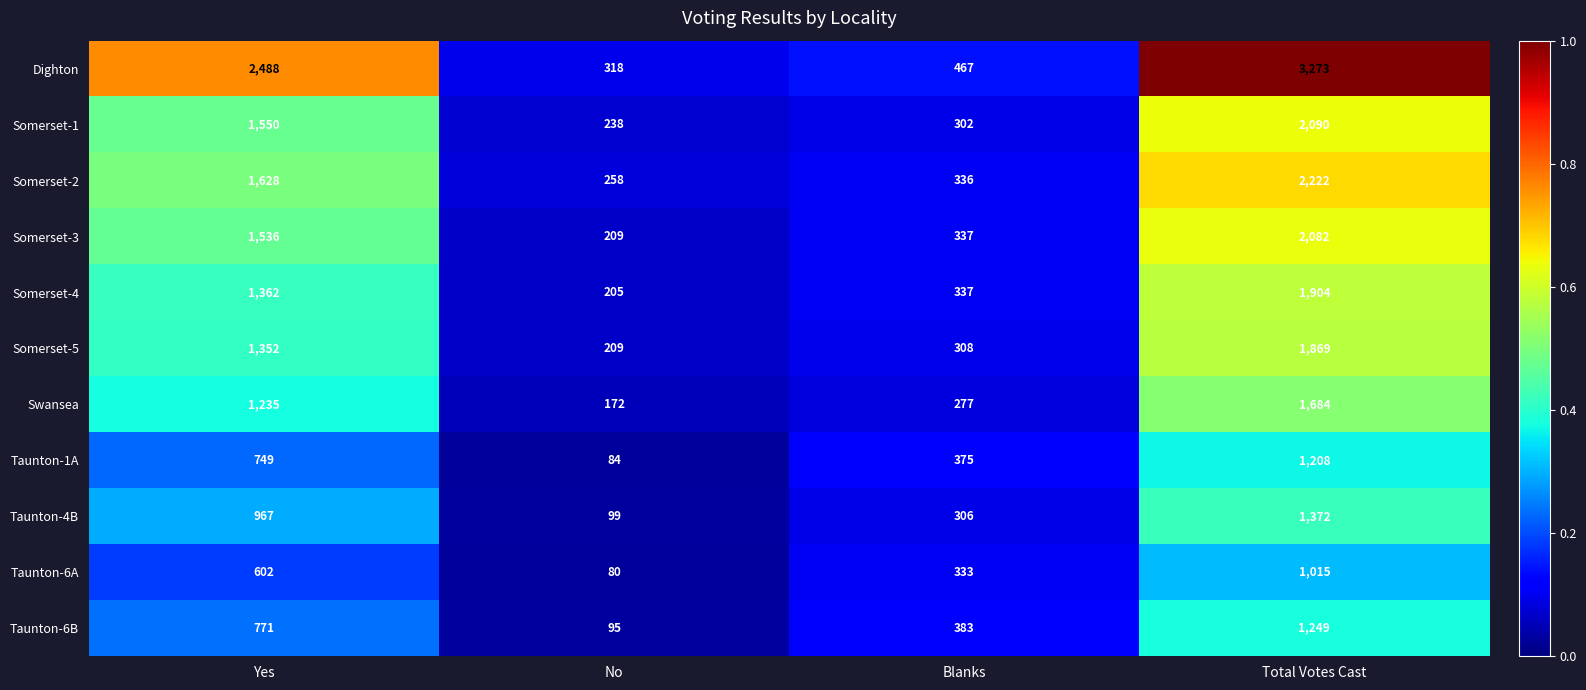

Between Blanks and Total Votes Cast, which series saw the biggest shift?

Dighton